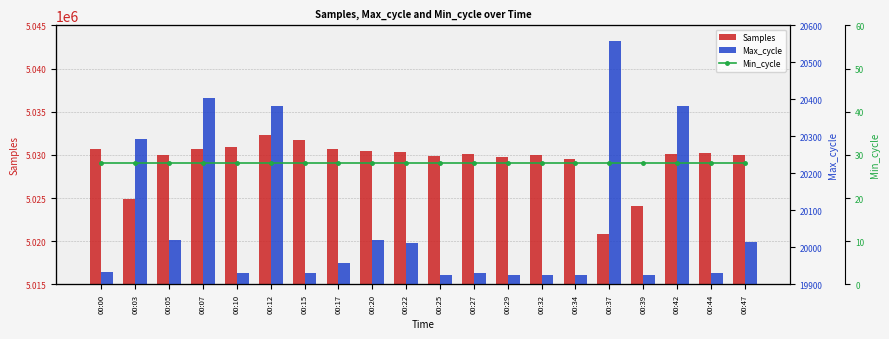

Rank the series by their maximum value, from highest to lowest.

Samples, Max_cycle, Min_cycle